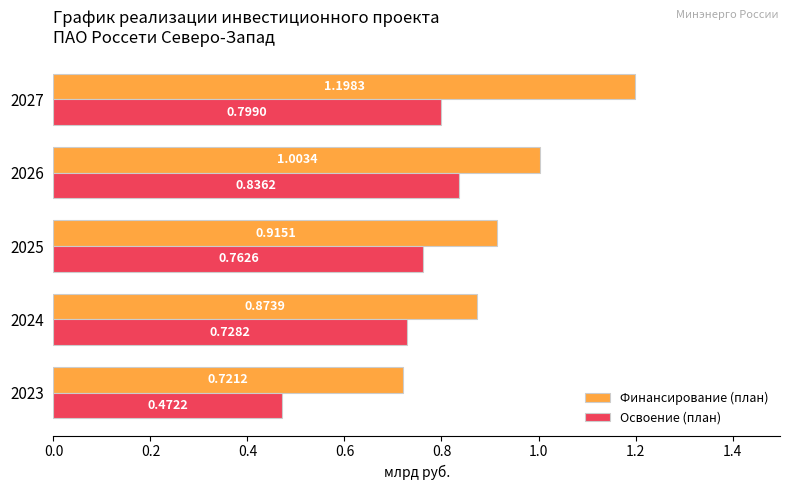

What are all the series names shown in the legend?

Финансирование (план), Освоение (план)